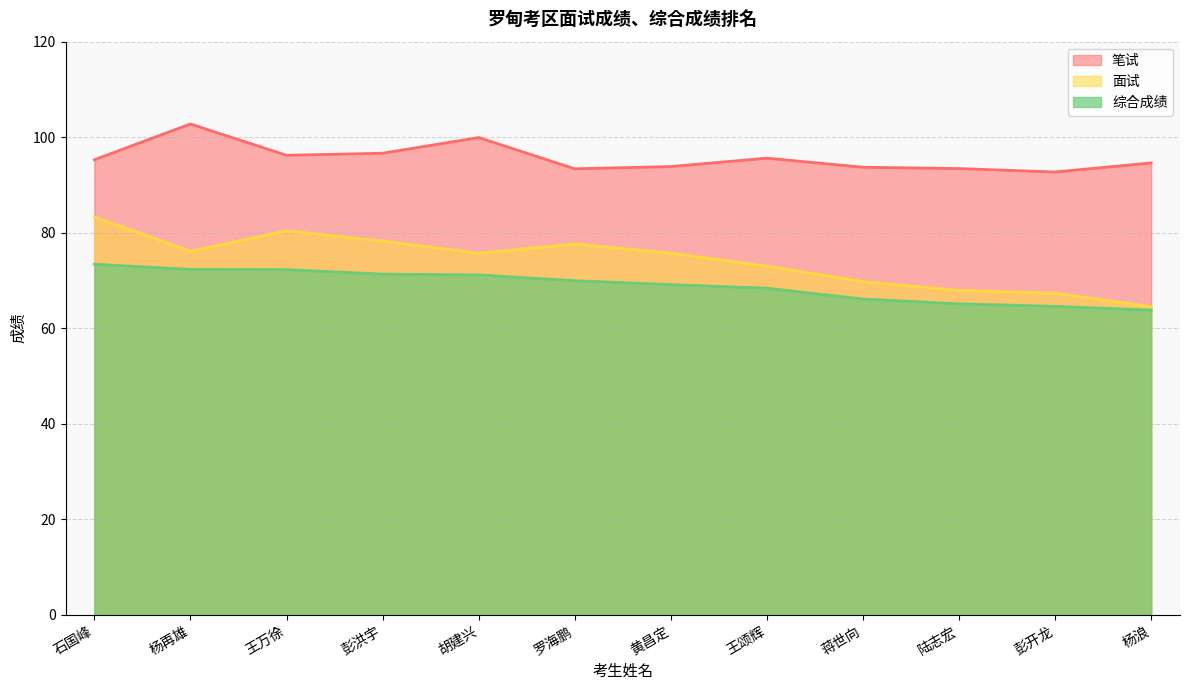

What is the highest value of the 面试 series?

83.3